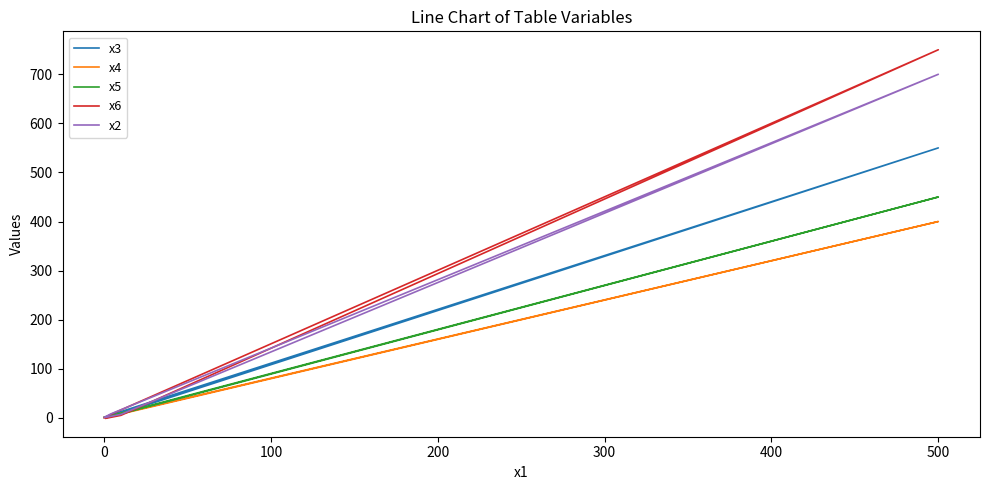

True or false: x5 and x3 cross at least once.

False